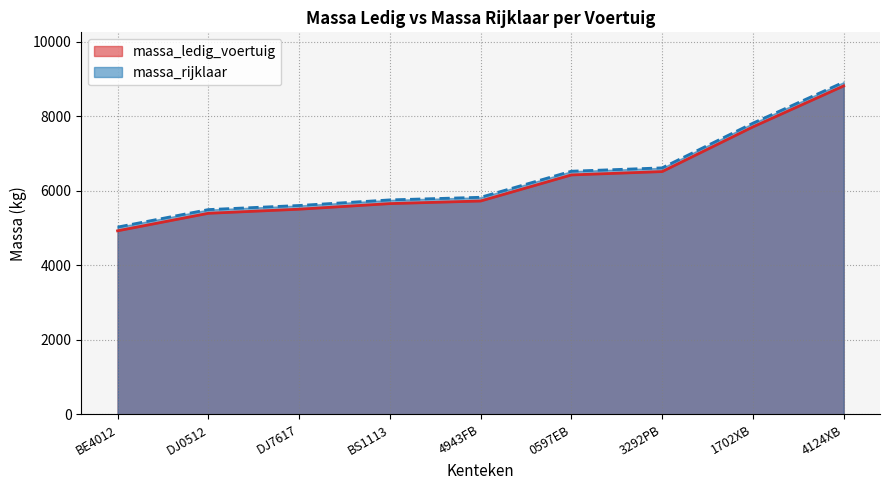

At which label does massa_ledig_voertuig reach its minimum?

BE4012